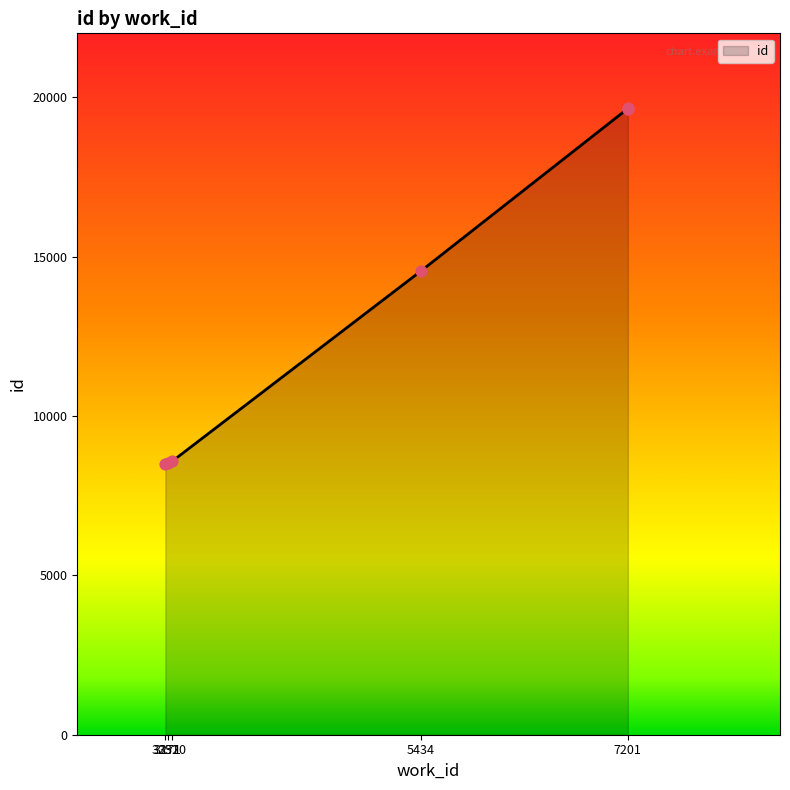

What is the change in value from 5434 to 7201?

+5097